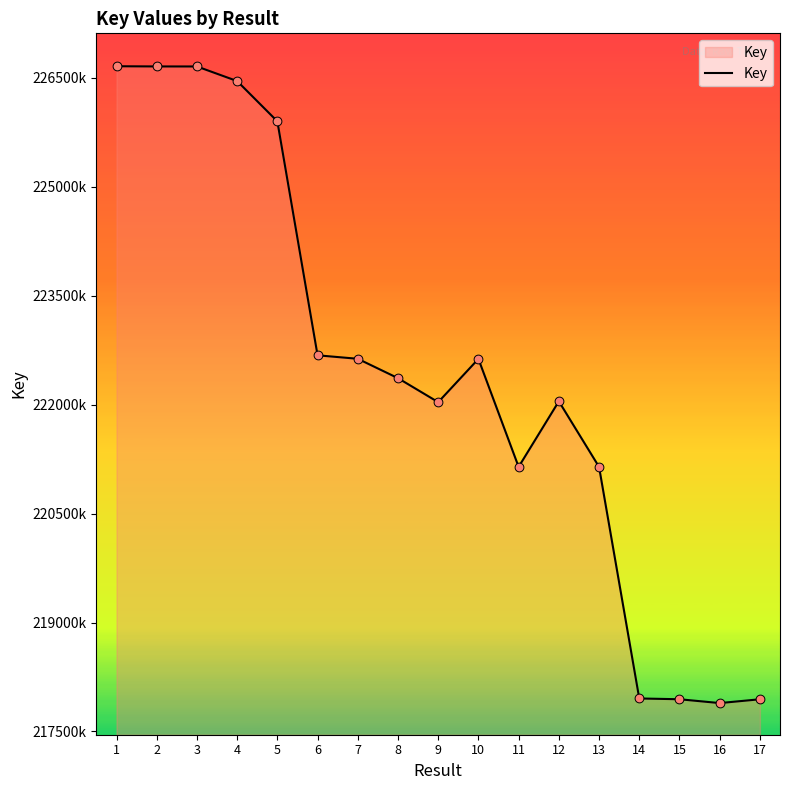

What is the ratio of the value at 7 to the value at 11?

1.0